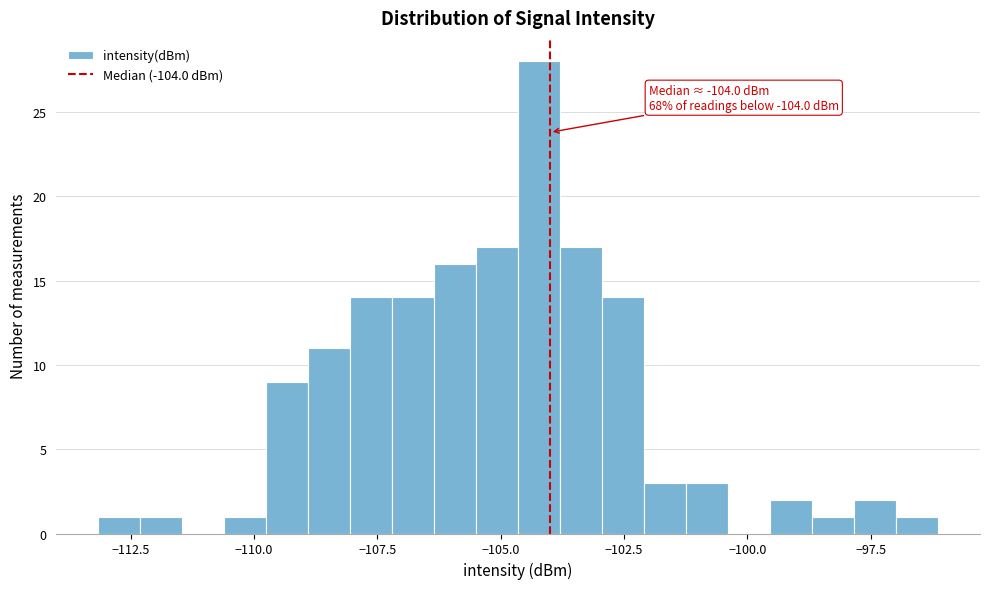

Read against the x-axis, roughly where is the centre of the tallest bar?

-104.0